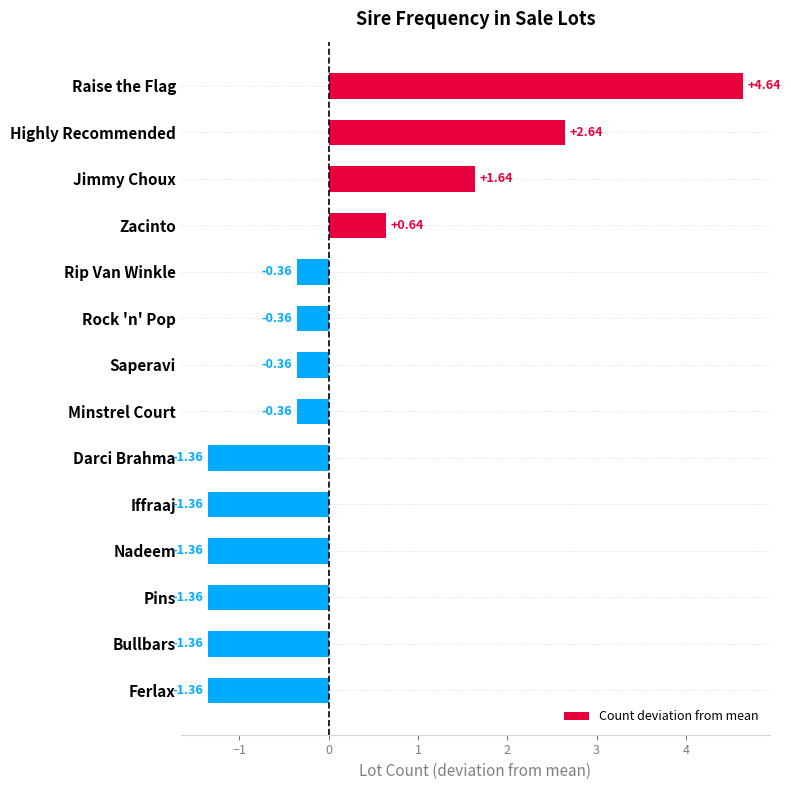

How many values exceed 0?

4